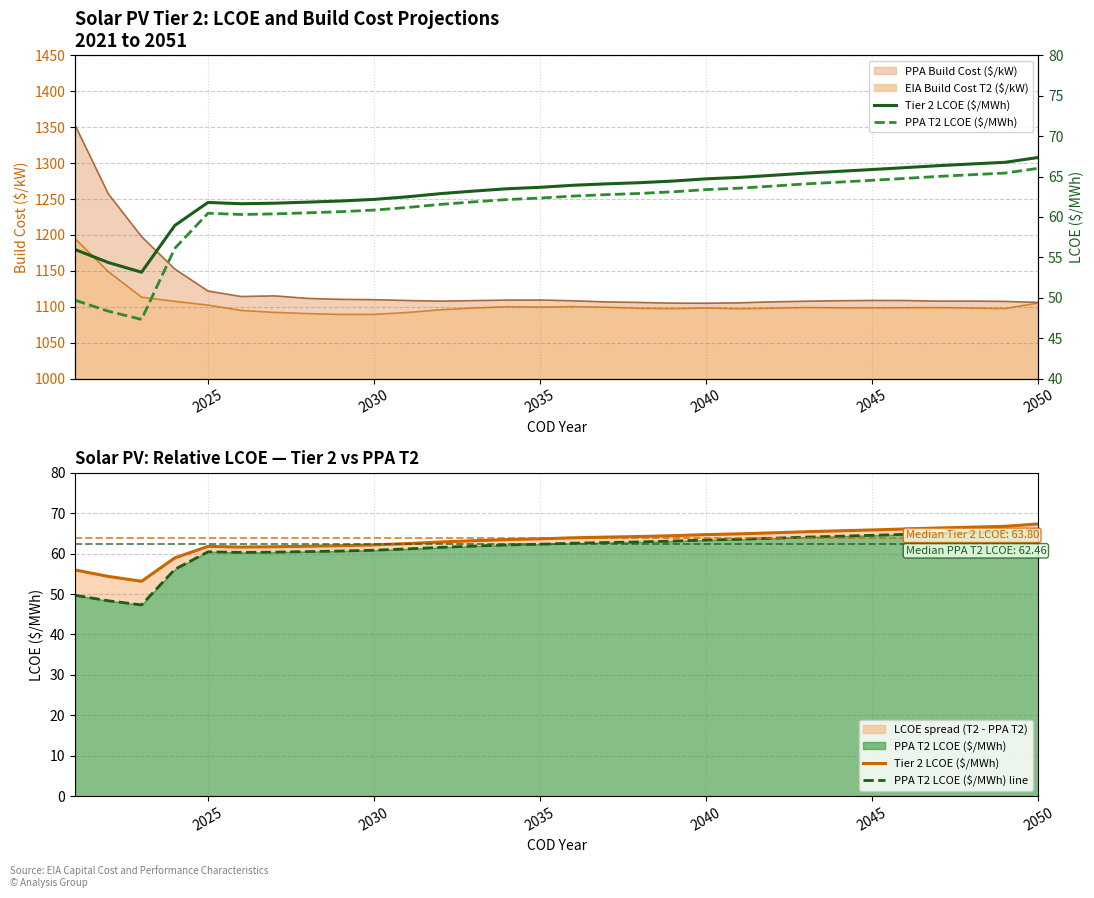

How many interior local valleys does the PPA T2 LCOE ($/MWh) line series have?

2